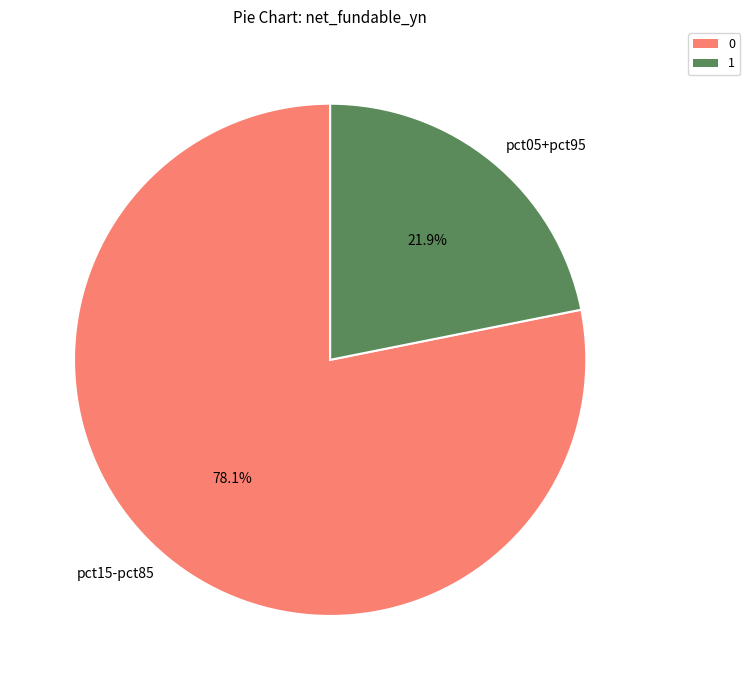

Which category has the biggest portion of the pie?

pct15-pct85